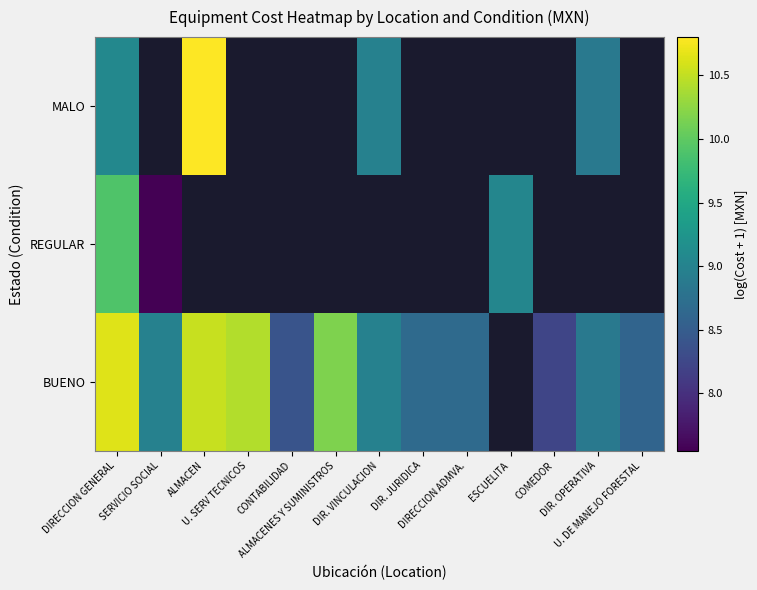

The value of BUENO at DIRECCION ADMVA. is 8.7. True or false?

True